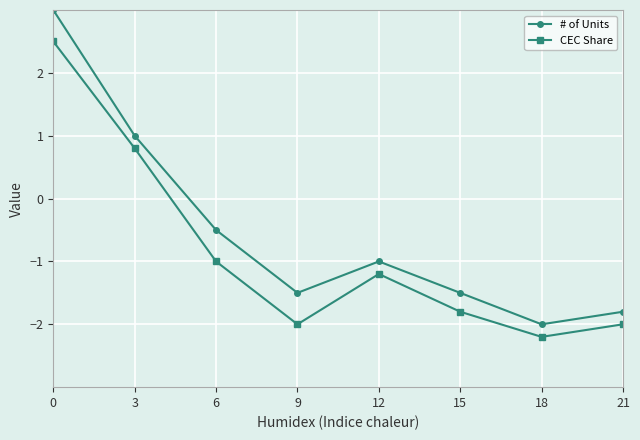

Which series has the largest range (max minus min)?

# of Units